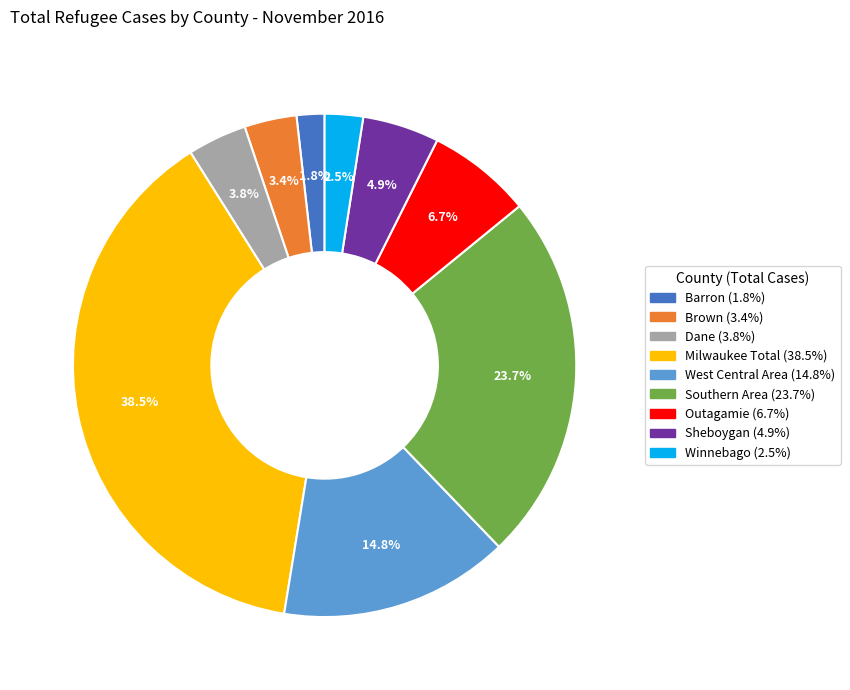

What is the smallest slice in the pie chart?

Barron